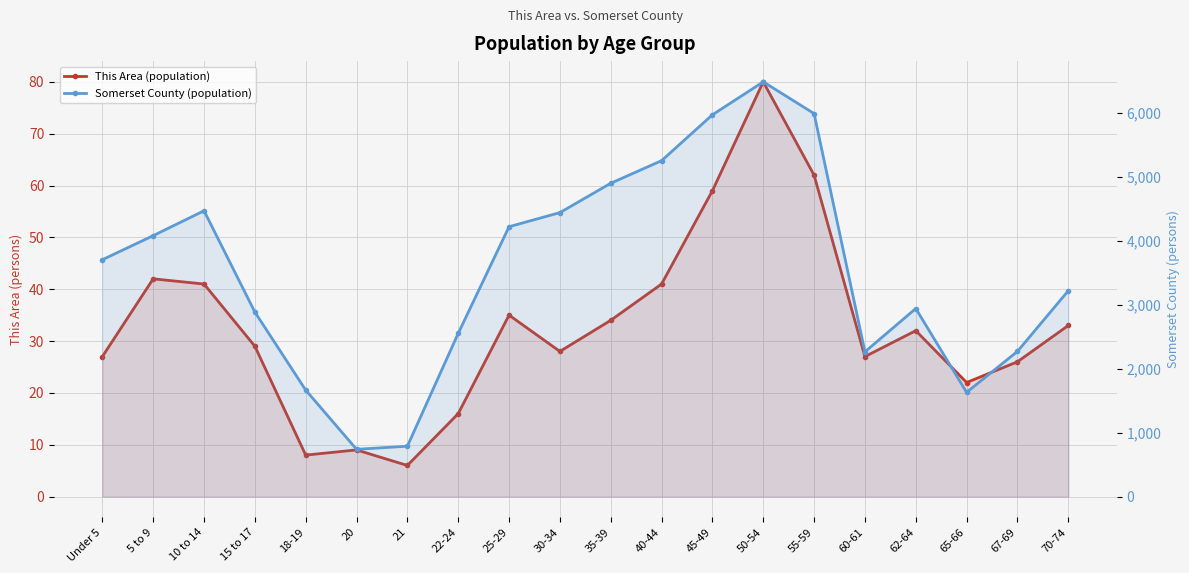

Which series has the largest range (max minus min)?

Somerset County (population)